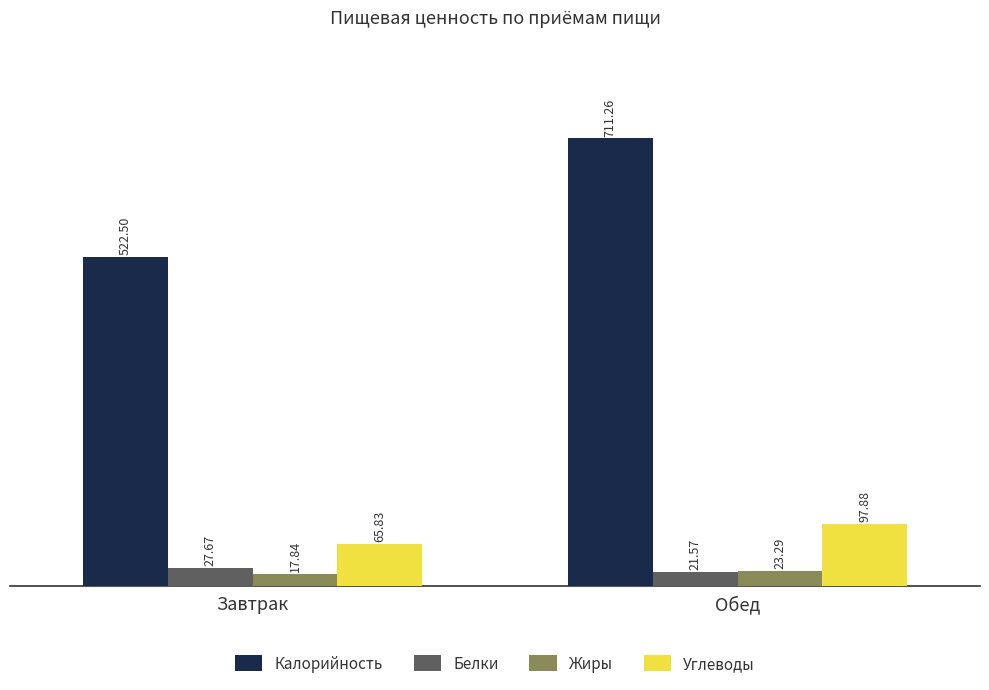

Is the value of Белки at Обед greater than the value of Жиры at Завтрак?

Yes